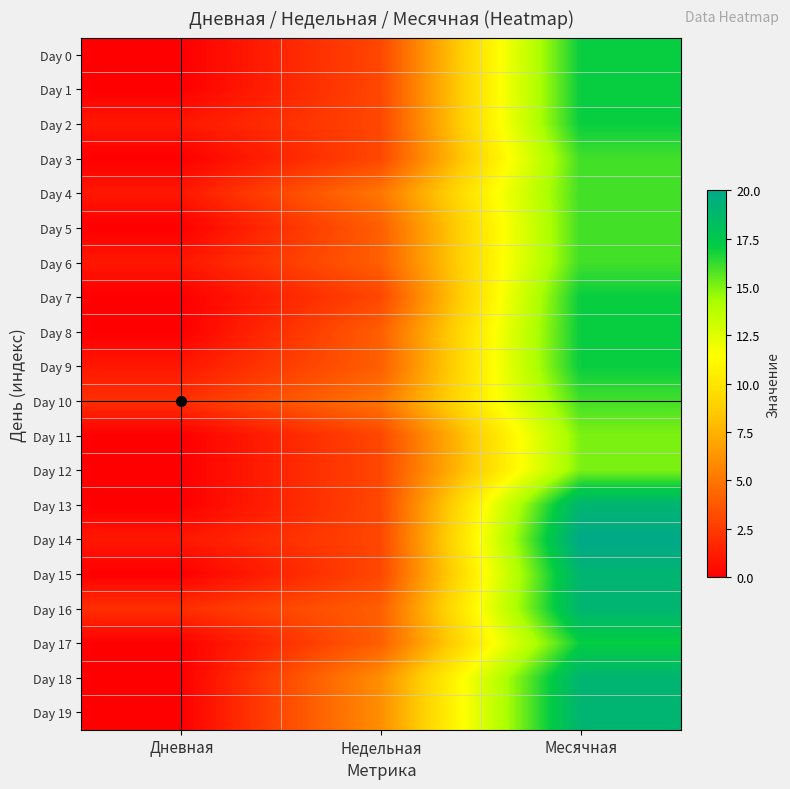

Which series has the widest spread of values?

Day 13